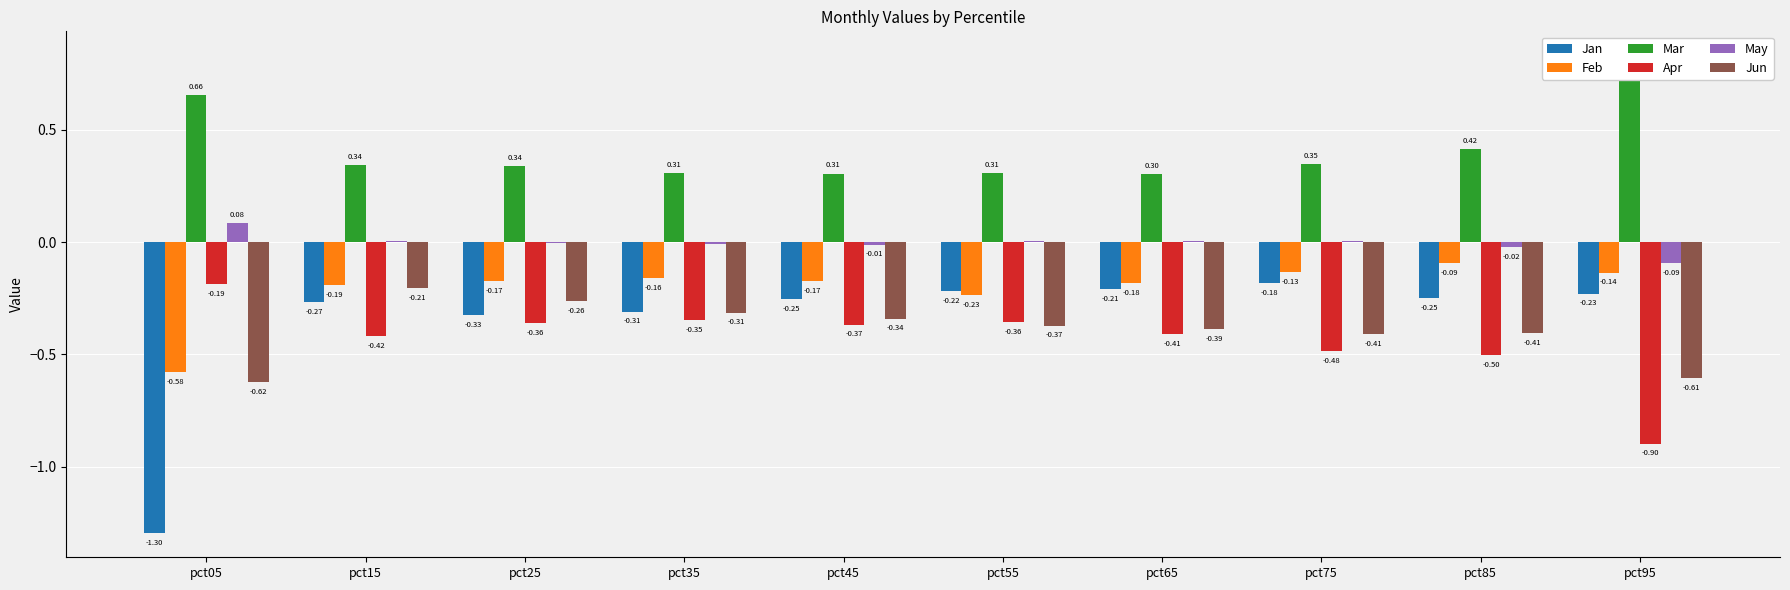

How many distinct data groups are displayed?

6